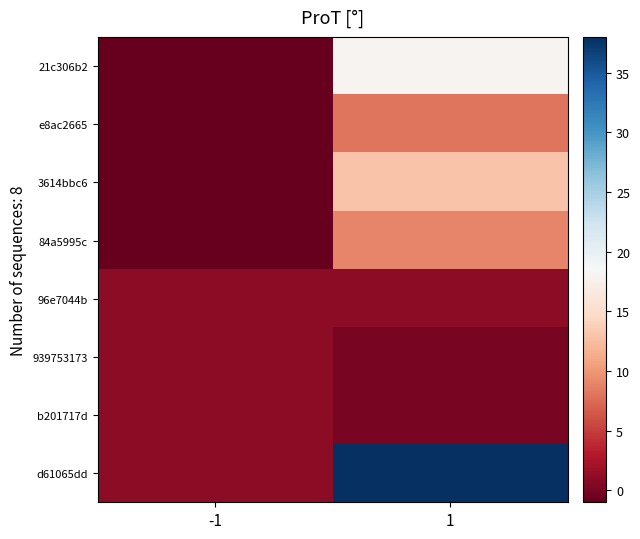

Which series changed the most between -1 and 1?

d61065dd